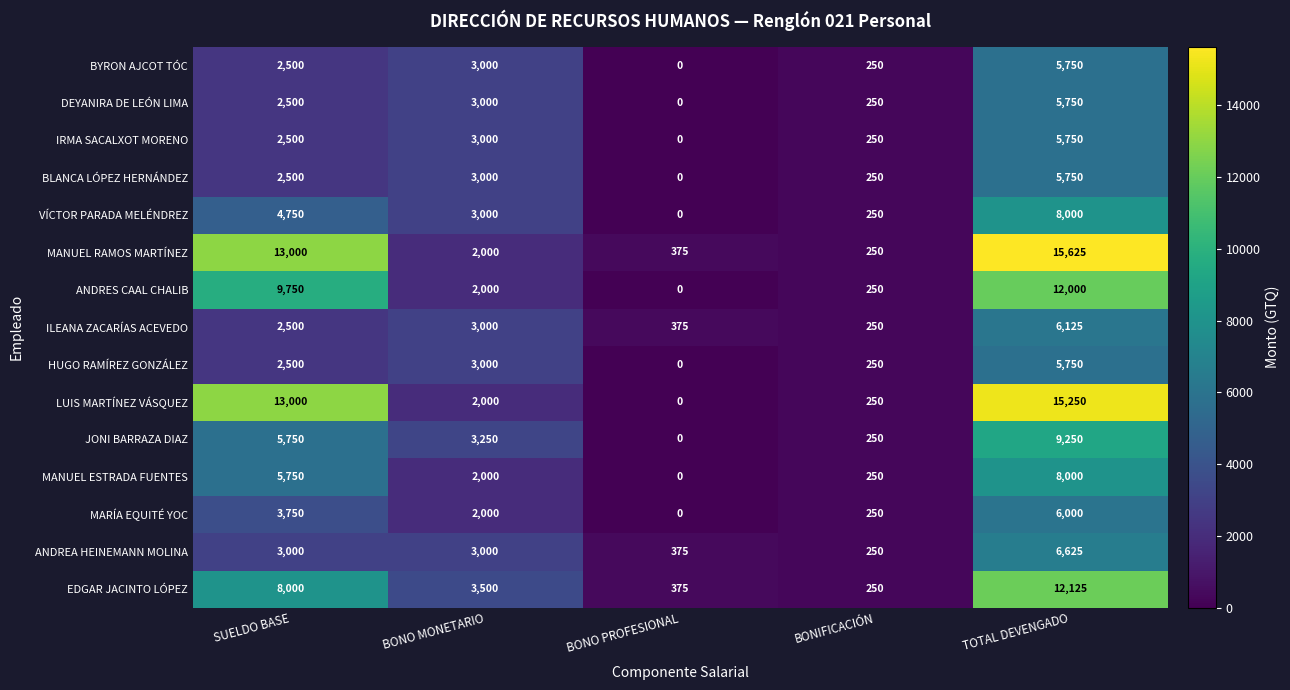

Which series changed the most between SUELDO BASE and TOTAL DEVENGADO?

EDGAR JACINTO LÓPEZ